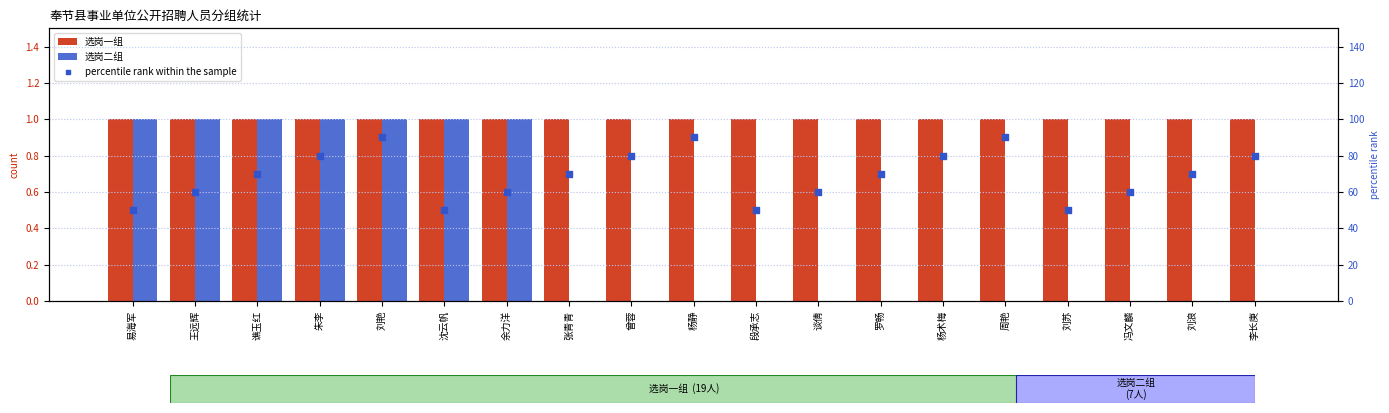

What is the total value across all series at 李长庚?

81